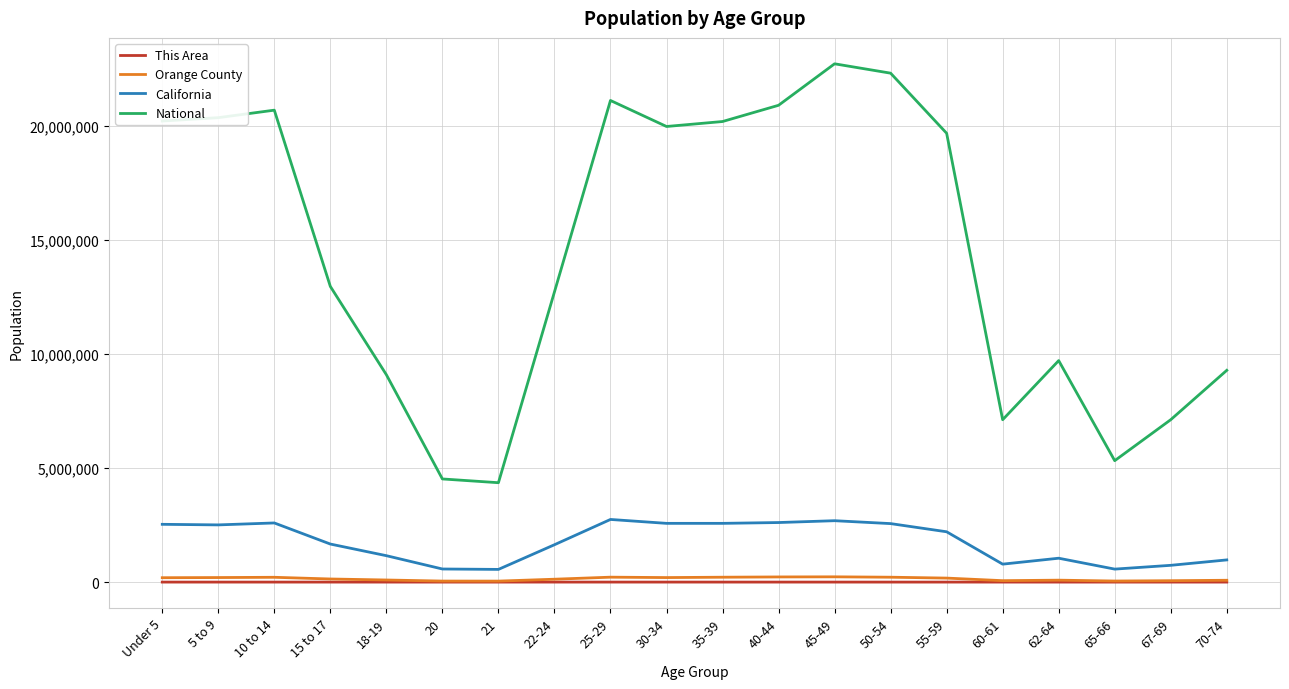

True or false: National and This Area intersect in this chart.

False